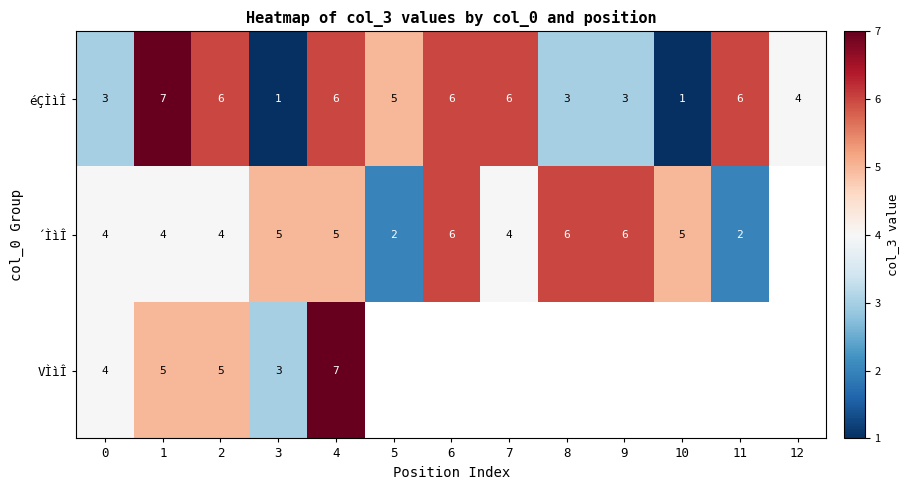

The value of éÇÌìÎ at 1 is 7. True or false?

True